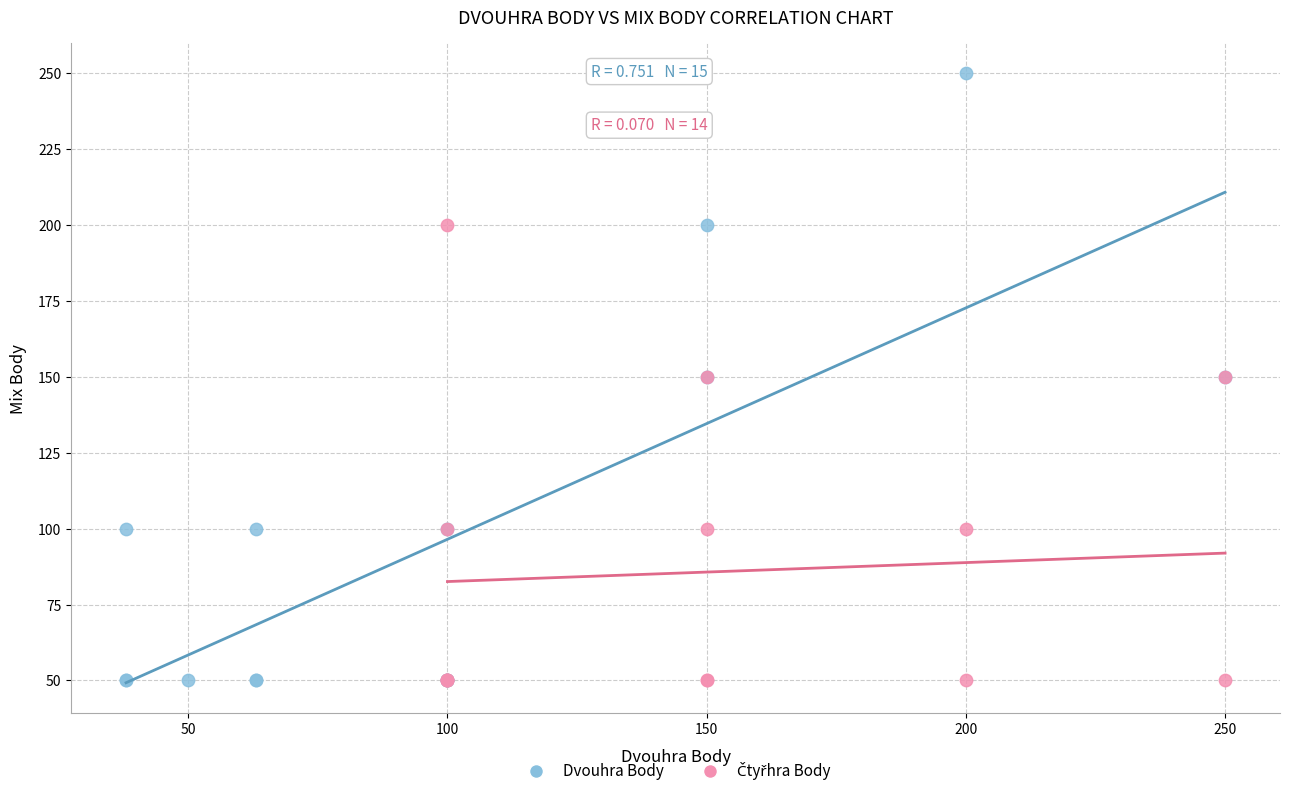

Which series reaches the maximum Y coordinate?

Dvouhra Body